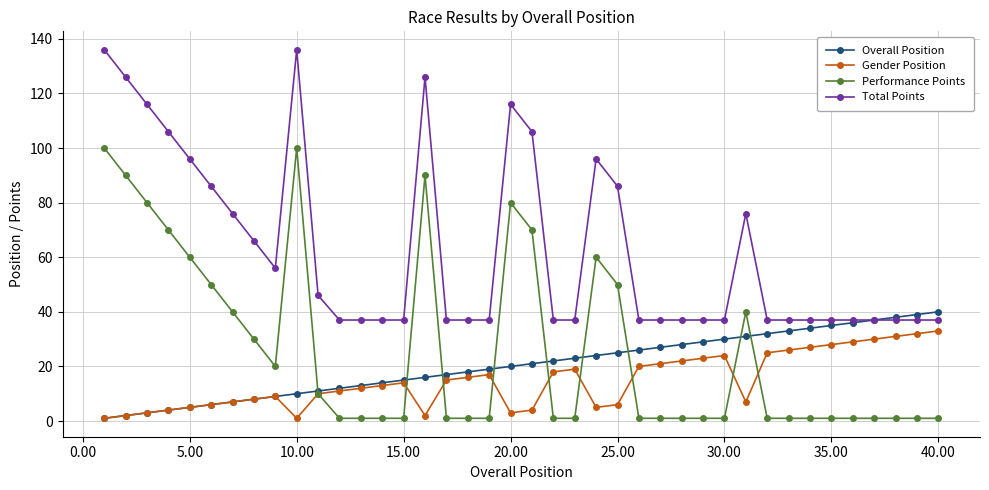

True or false: Gender Position and Total Points intersect in this chart.

False